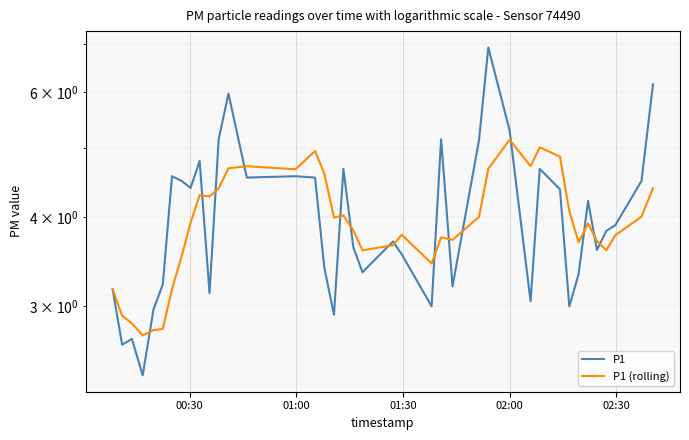

What is the sum of all P1 (rolling) values?

157.9